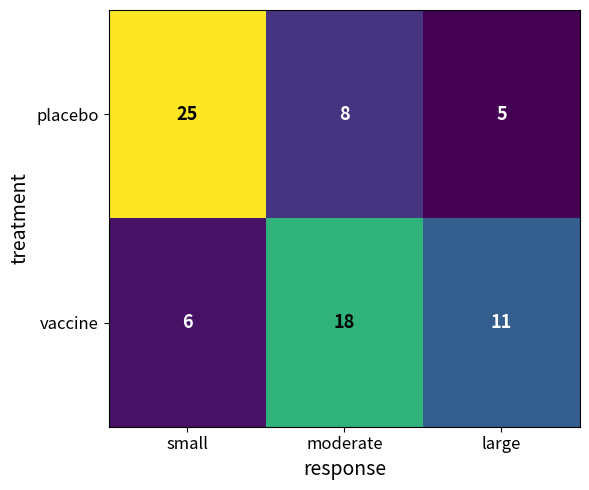

Reading left to right, what are all the values shown in this chart?

placebo: small=25	moderate=8	large=5
vaccine: small=6	moderate=18	large=11